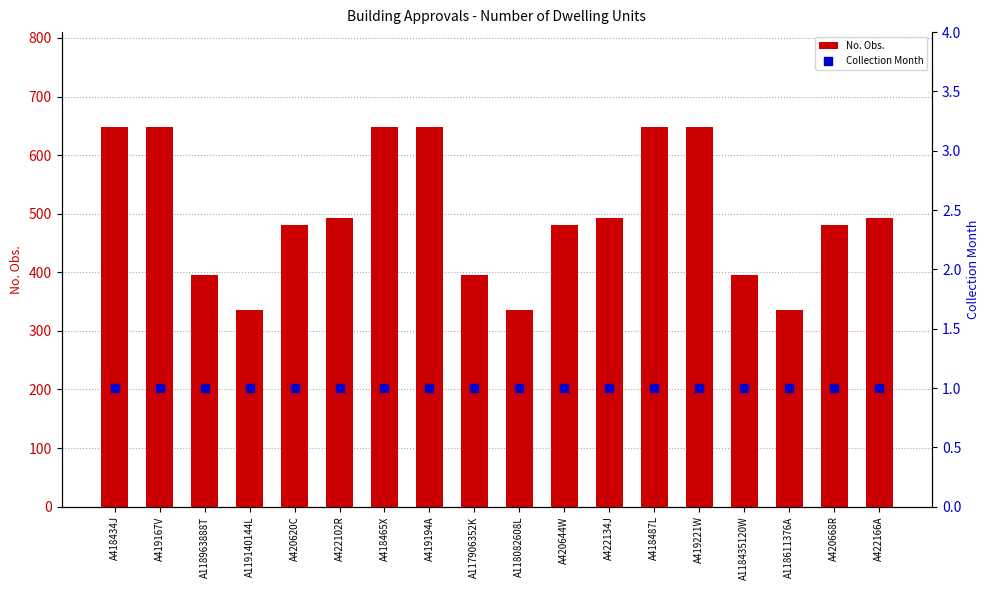

Which series has the largest total across all categories?

No. Obs.